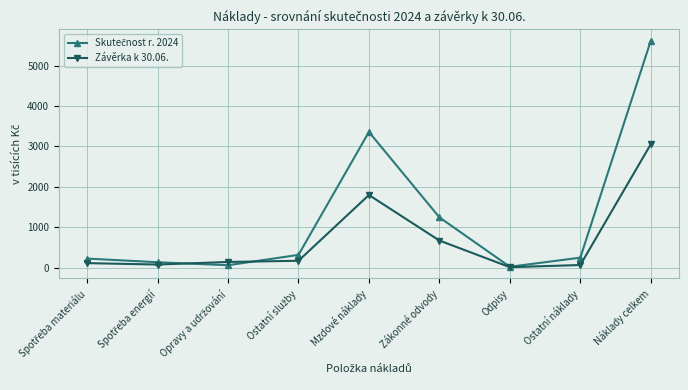

What is the total value across all series at Mzdové náklady?

5158